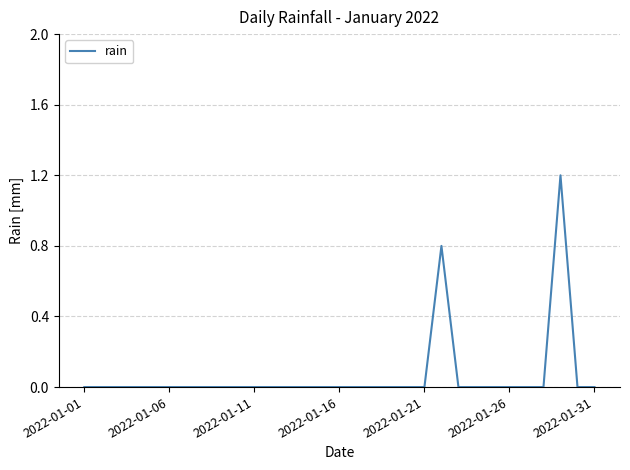

What is the maximum value shown in the chart?

1.2